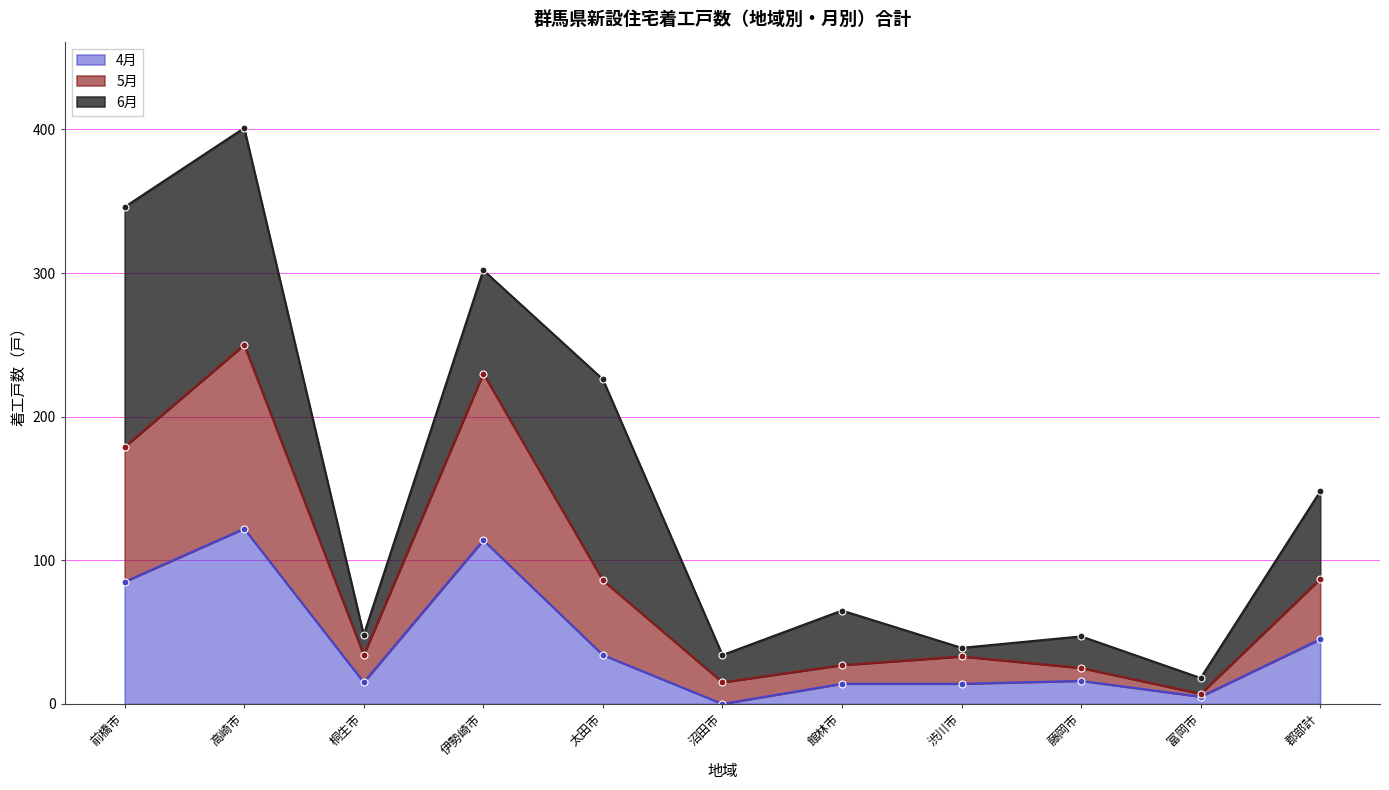

At which category does 4月 reach its first local peak?

高崎市